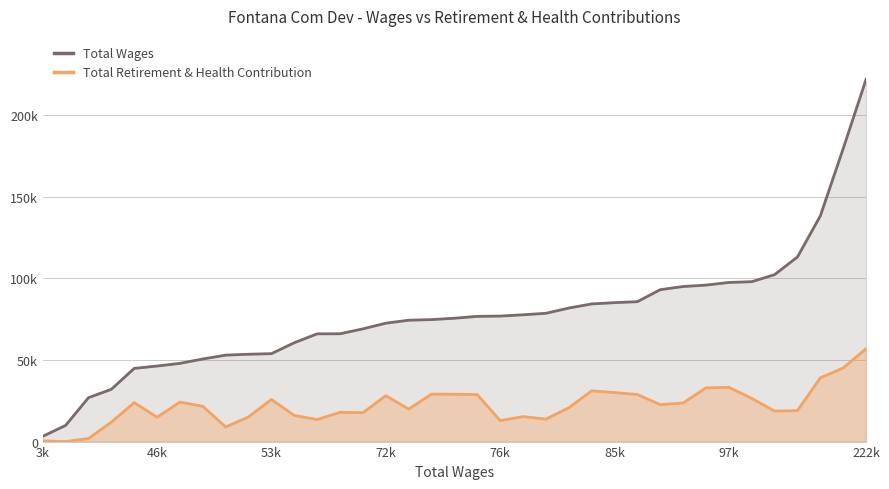

What is the value of the Total Retirement & Health Contribution point at the 29th from the left?

23689